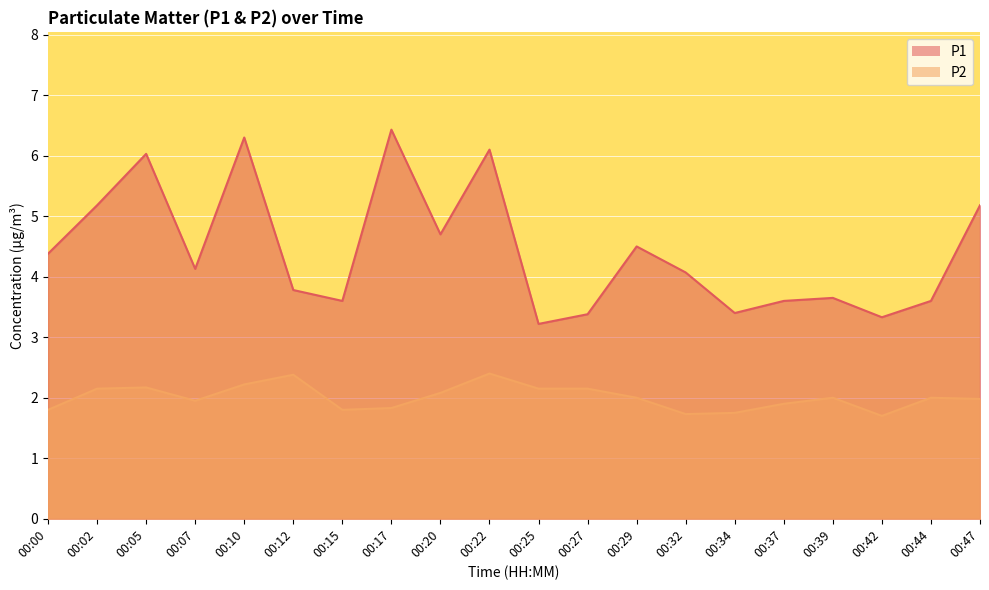

True or false: P1 and P2 cross at least once.

False